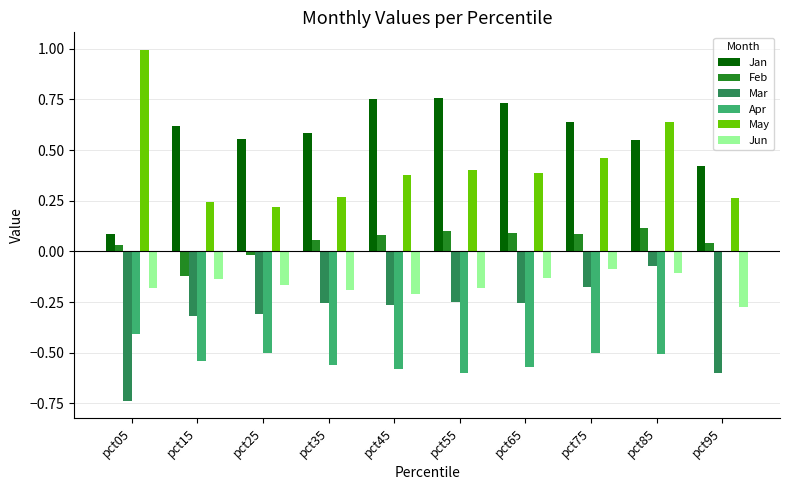

How many groups of bars are there?

10